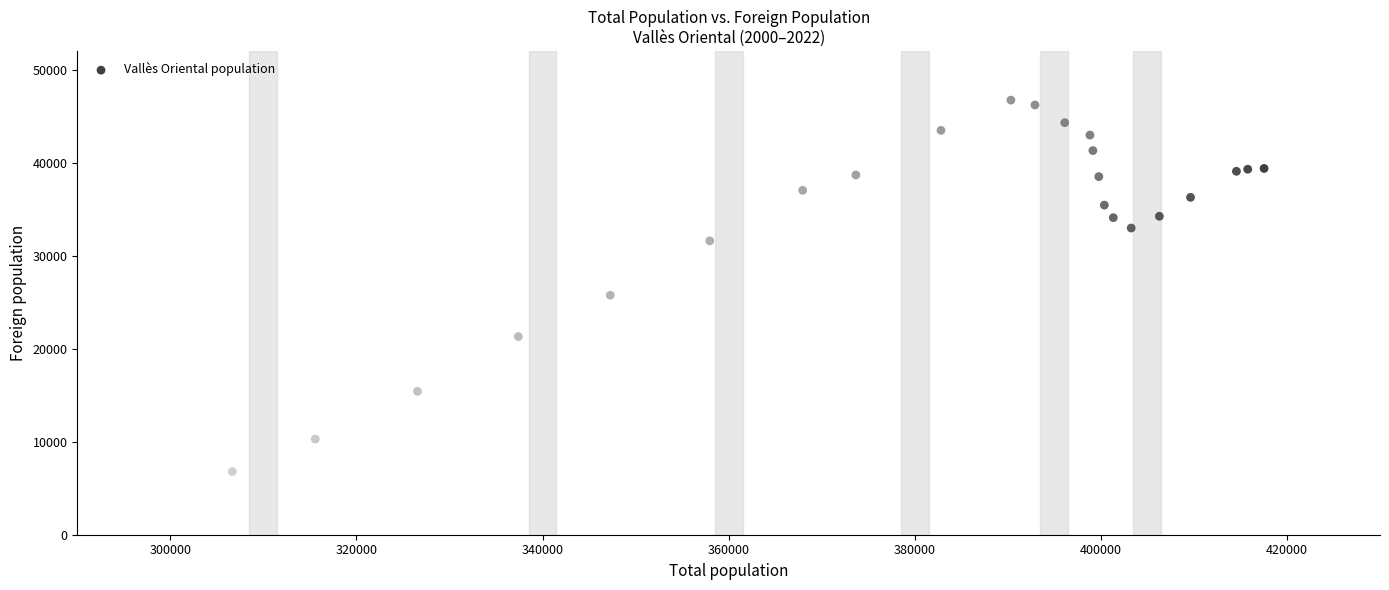

What Y value in the scatter plot is closest to 26768?

25756